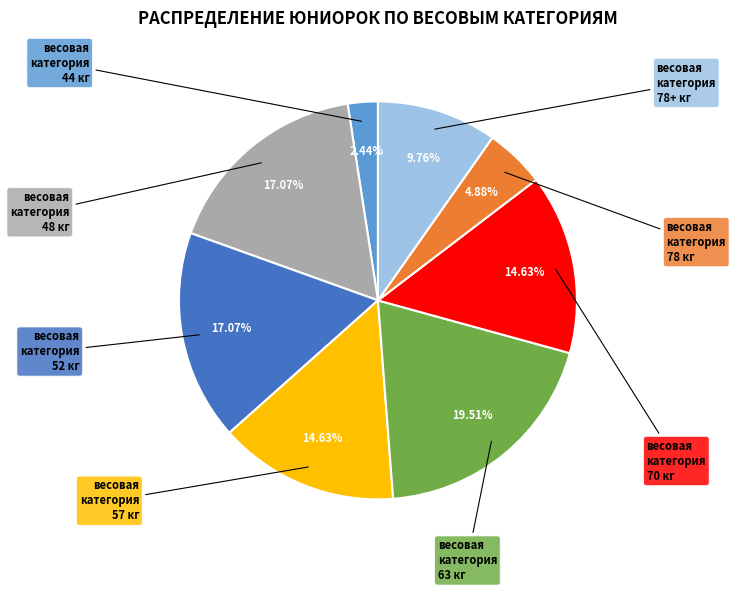

Does any single category account for the majority?

No